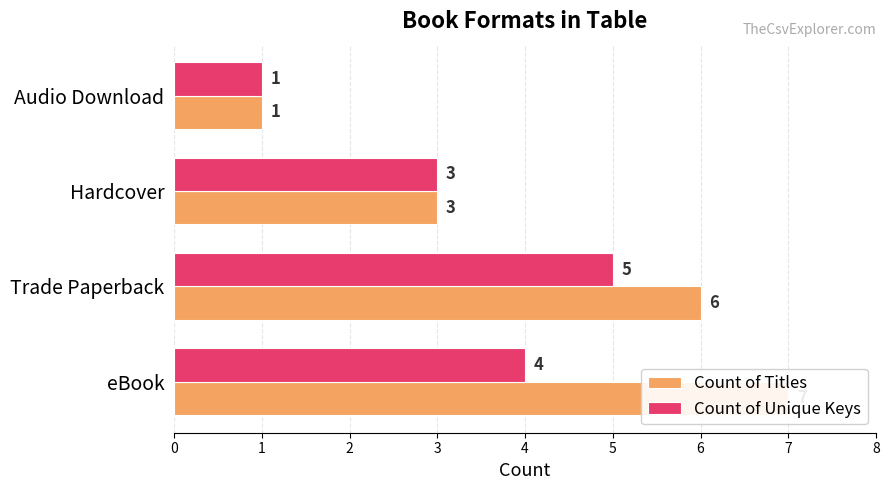

What is the difference between the maximum and minimum values in the Count of Titles series?

6